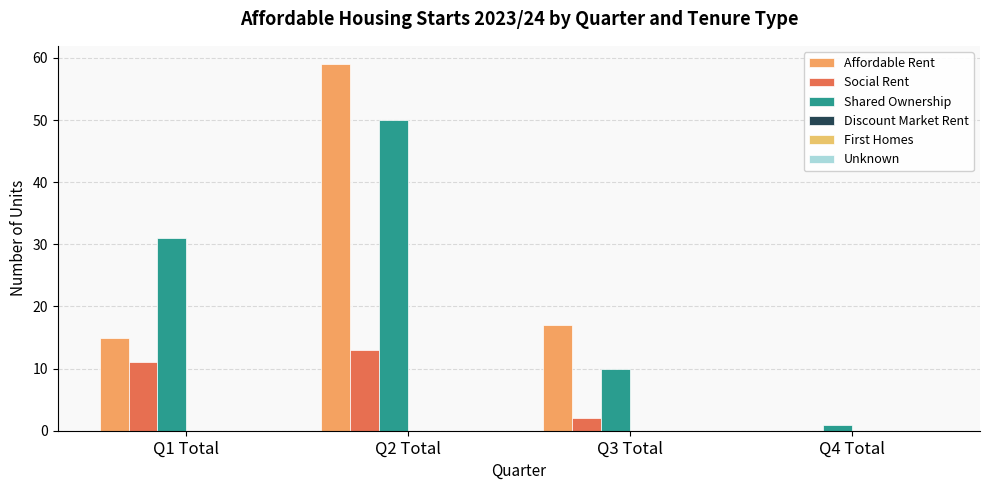

Count the number of categories in the chart.

4